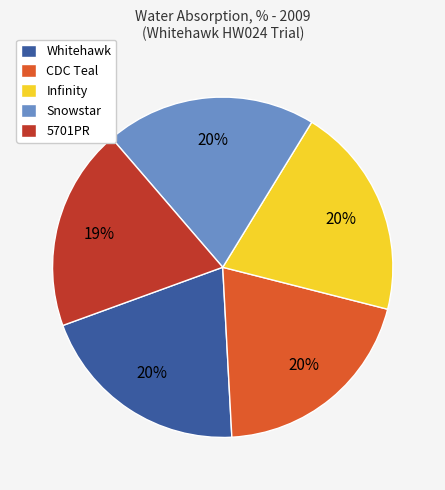

To the nearest percent, what percentage of the pie is CDC Teal?

20%